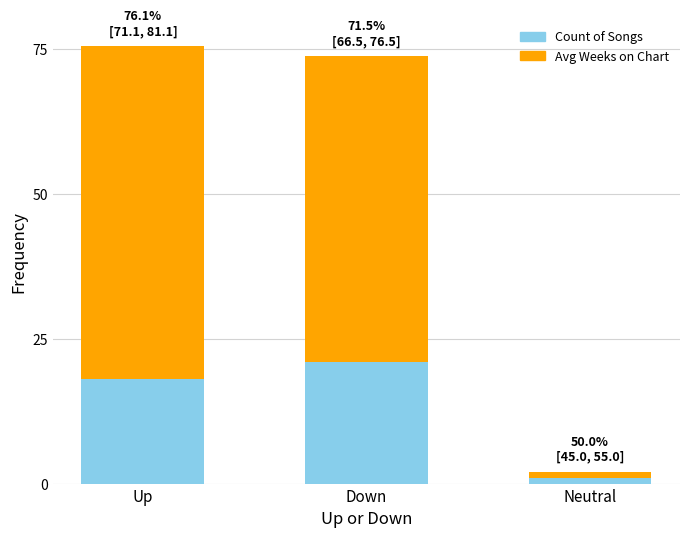

Where is Count of Songs nearest to the value 11?

Up